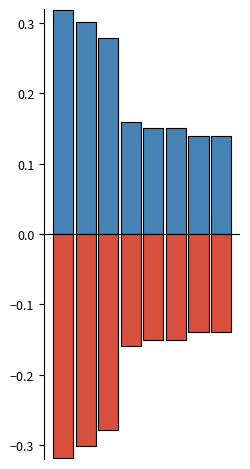

Where is positive overprice nearest to the value 0?

6